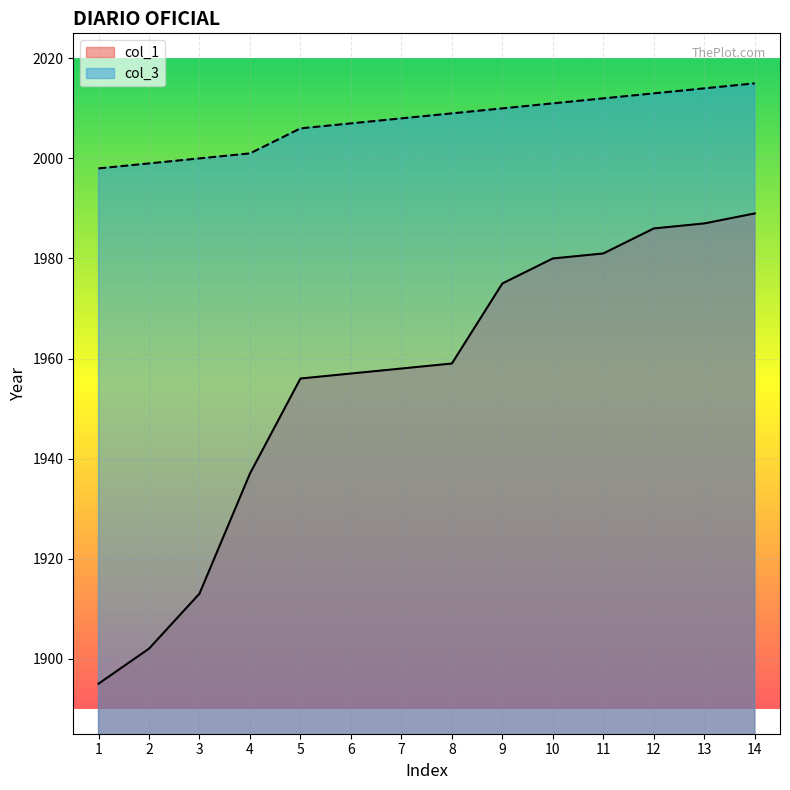

At which category is the sum across all series the highest?

14